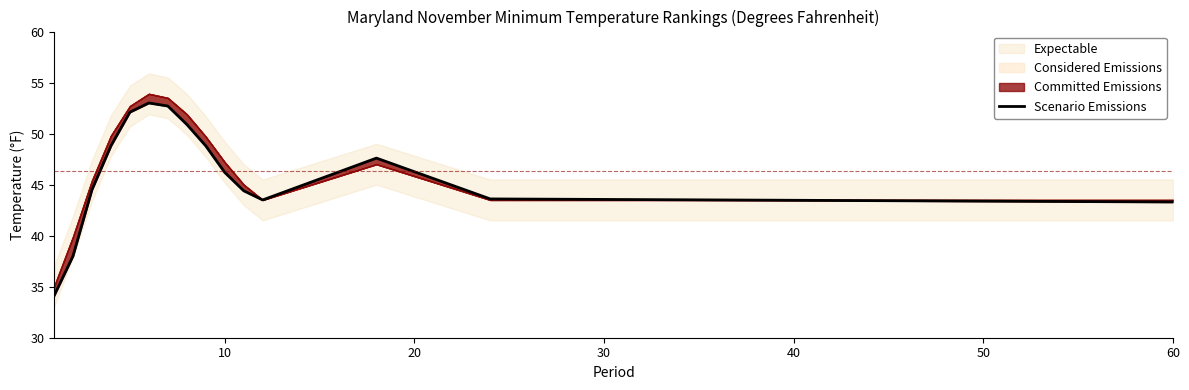

What is the highest value of the Scenario Emissions series?

53.0